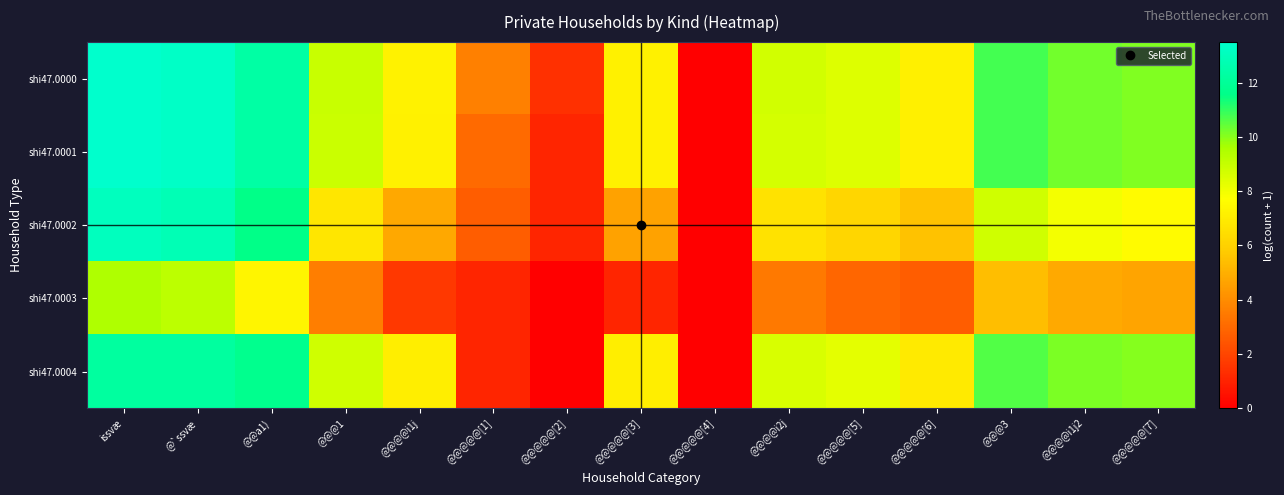

Which series has the largest total across all categories?

shi47.0000